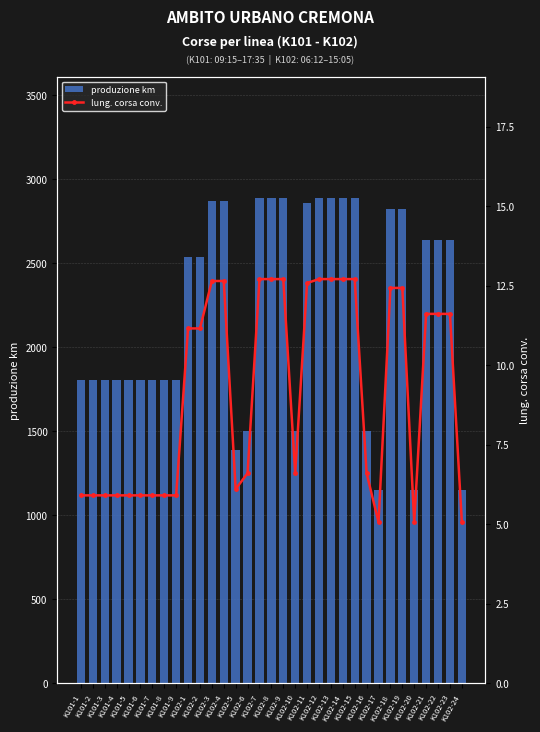

At which label is lung. corsa conv. closest to 8?

K102-6